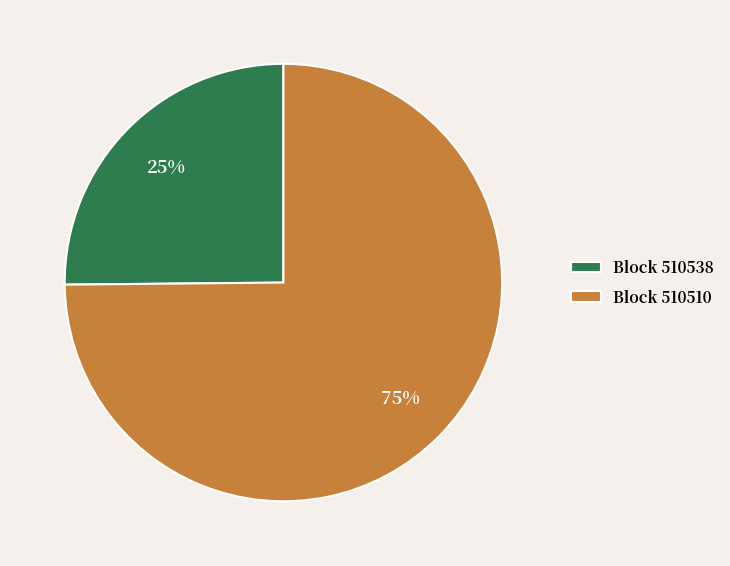

To the nearest percent, what percentage of the pie is Block 510510?

75%